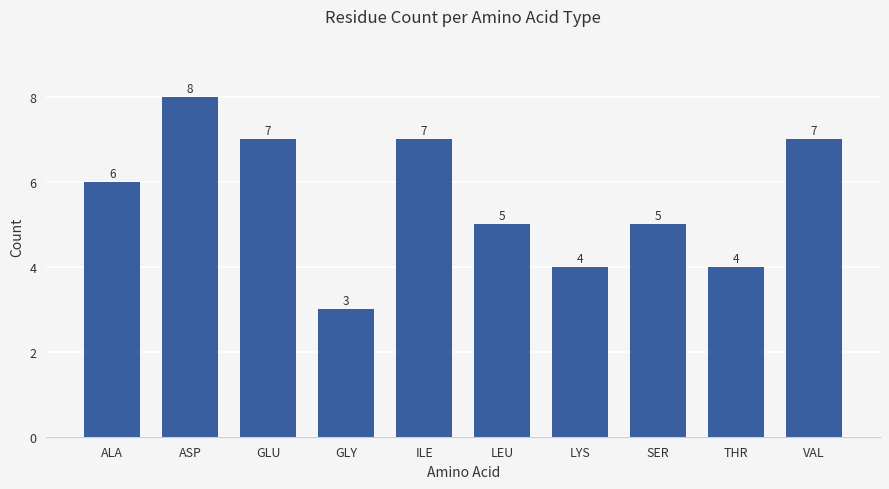

How many values are between 4 and 7?

8